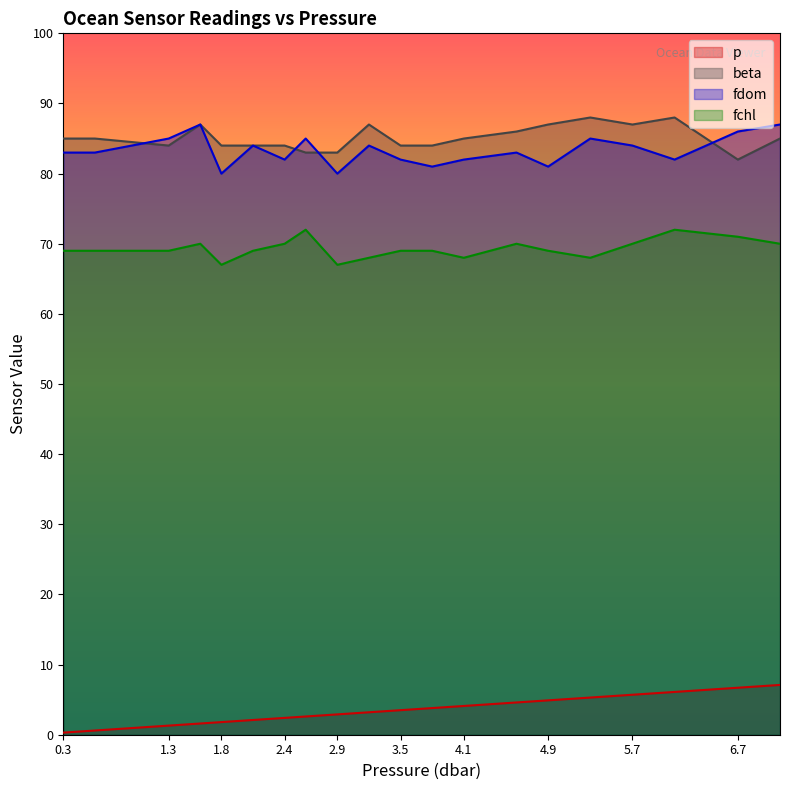

Which series changed the most between 6.1 and 6.7?

beta